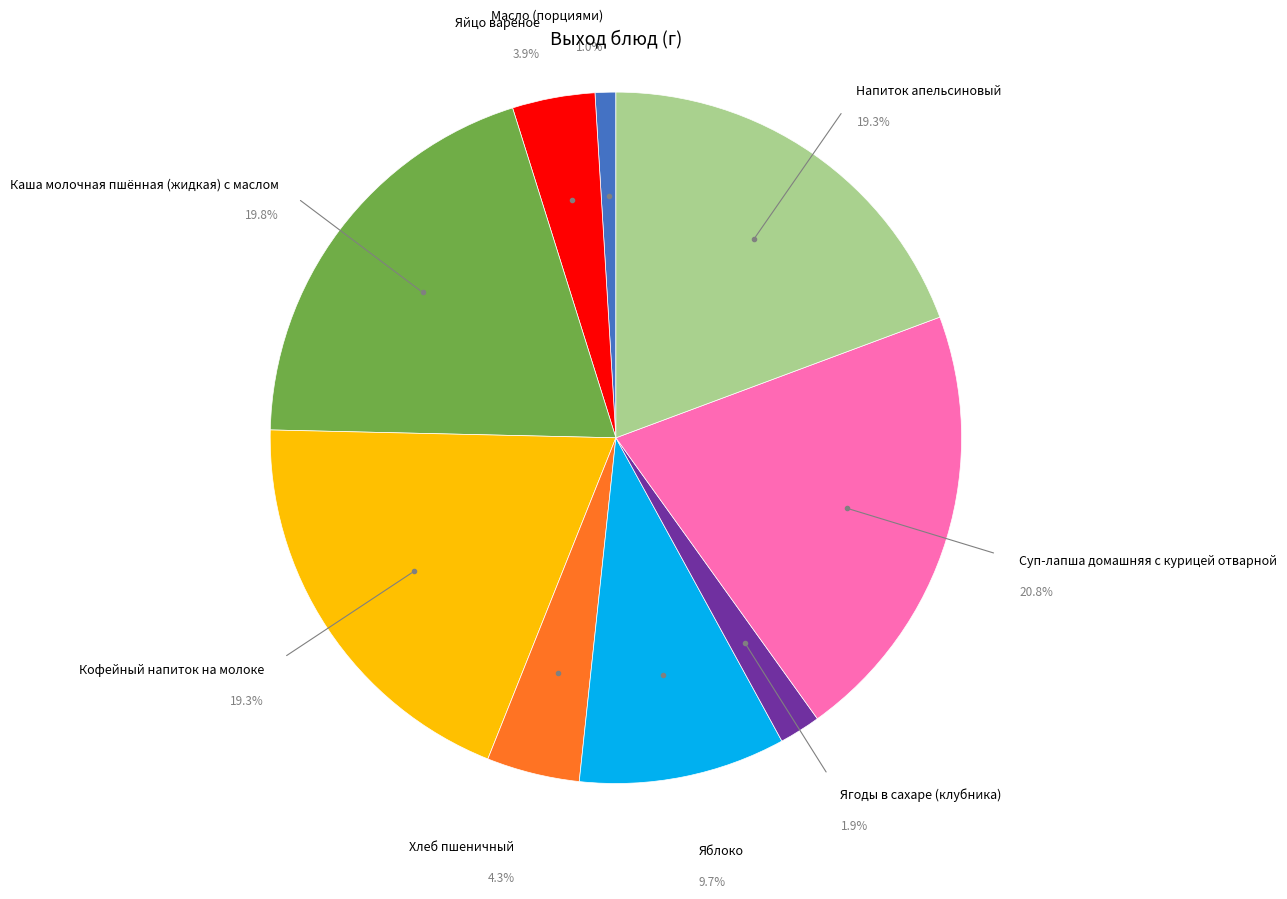

What is the ratio of the value at Ягоды в сахаре (клубника) to the value at Яйцо варёное?

0.5